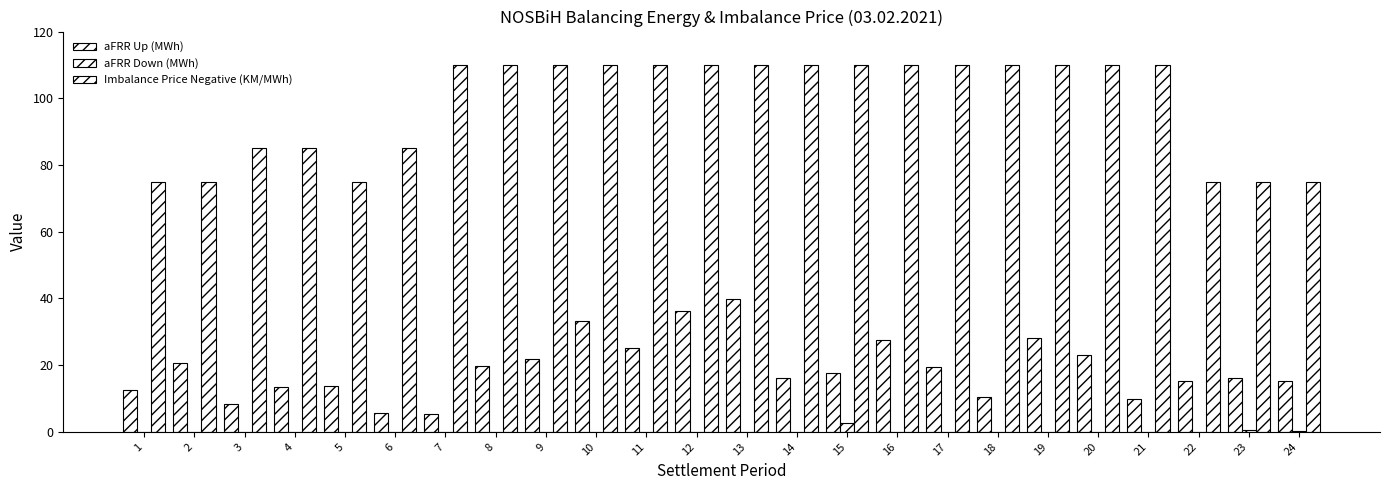

Does the chart contain stacked bars?

No